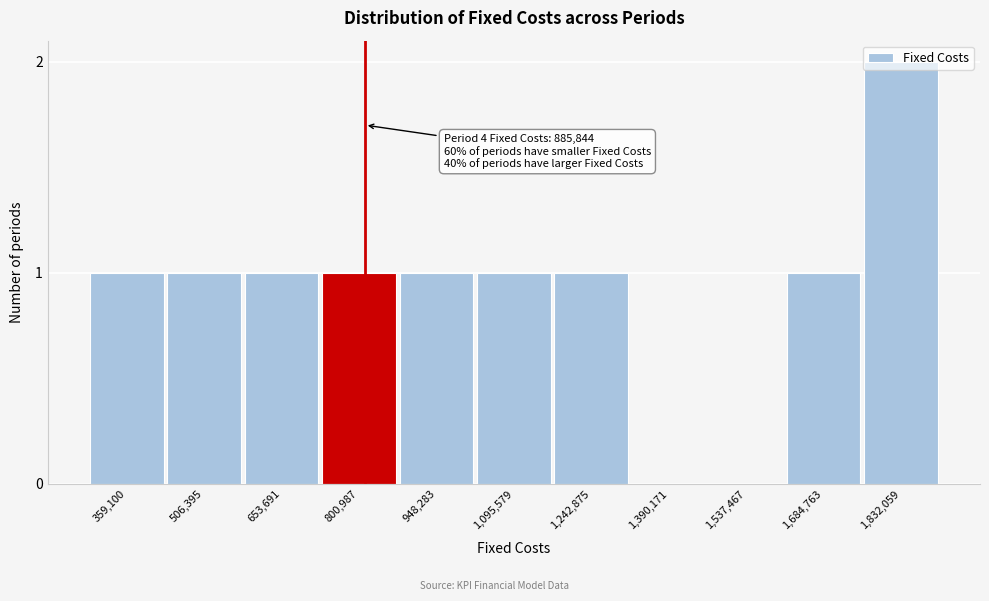

At which category does the chart reach its peak across all series?

1,832,059